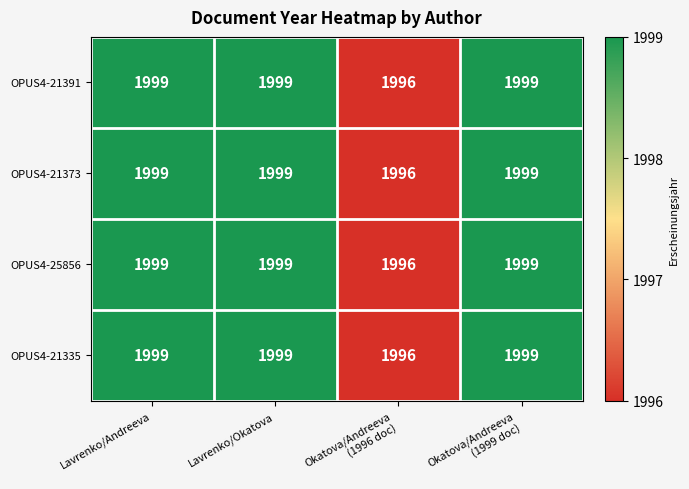

What is the total value across all series at Lavrenko/Andreeva?

7996